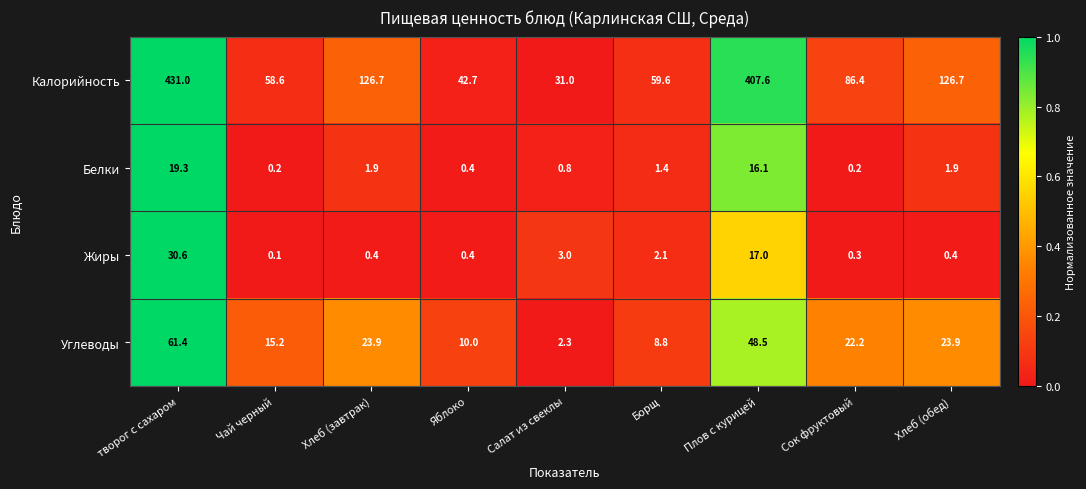

At how many categories does at least one series exceed 0?

9